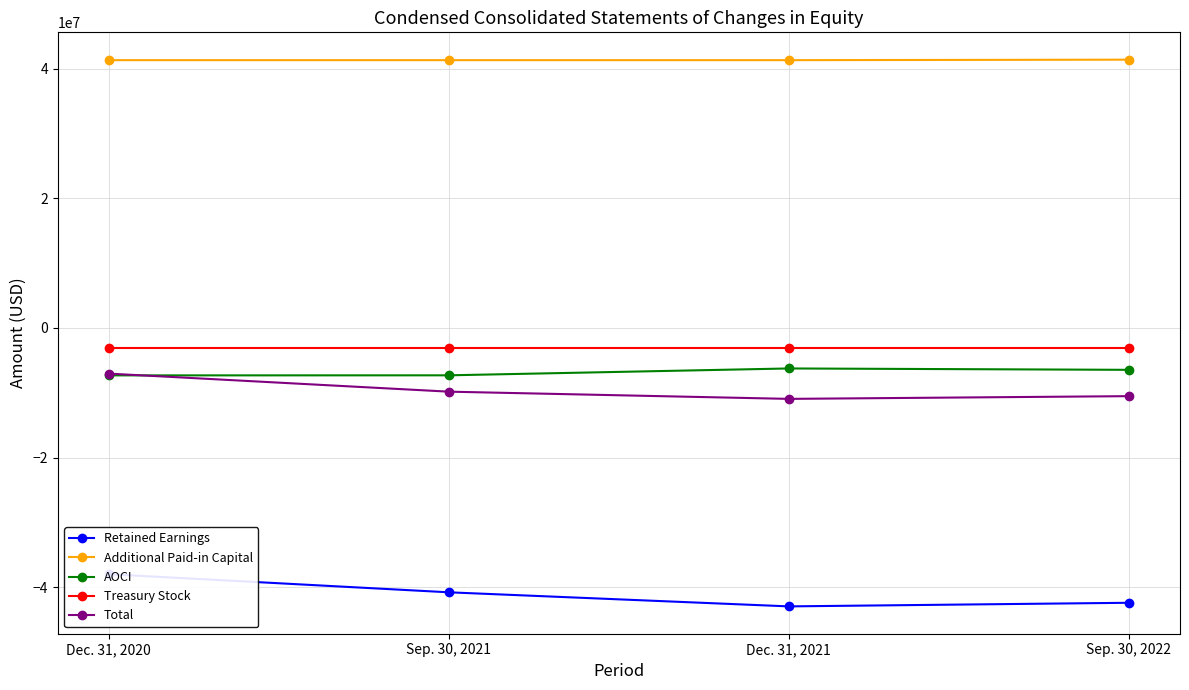

Where does the Total series first go above -9834000?

Dec. 31, 2020